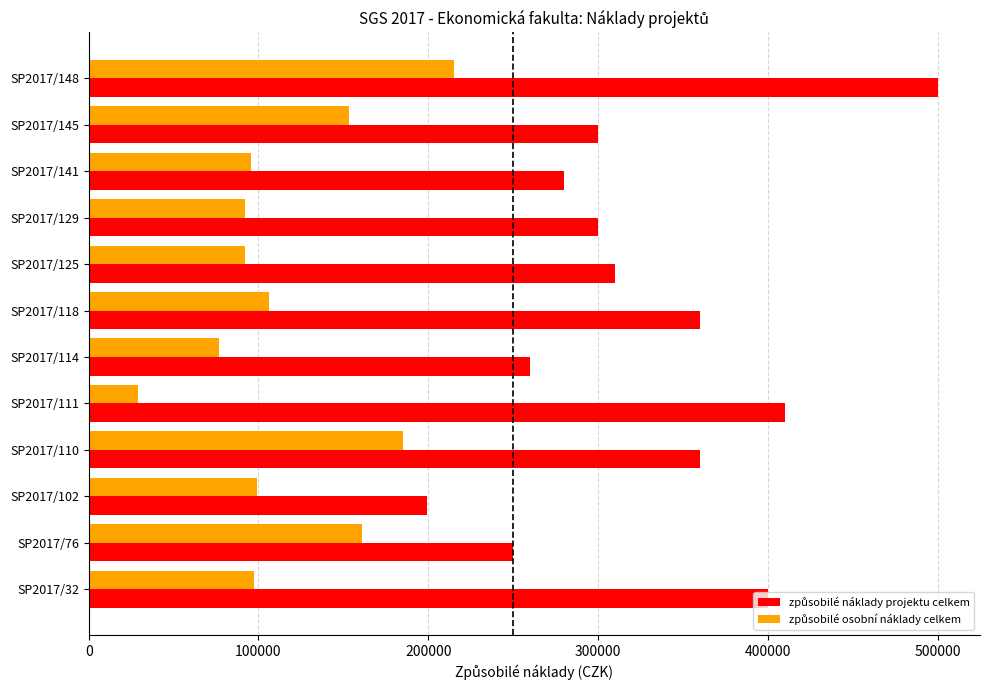

What is the difference between the highest and lowest values at SP2017/110?

174700.0